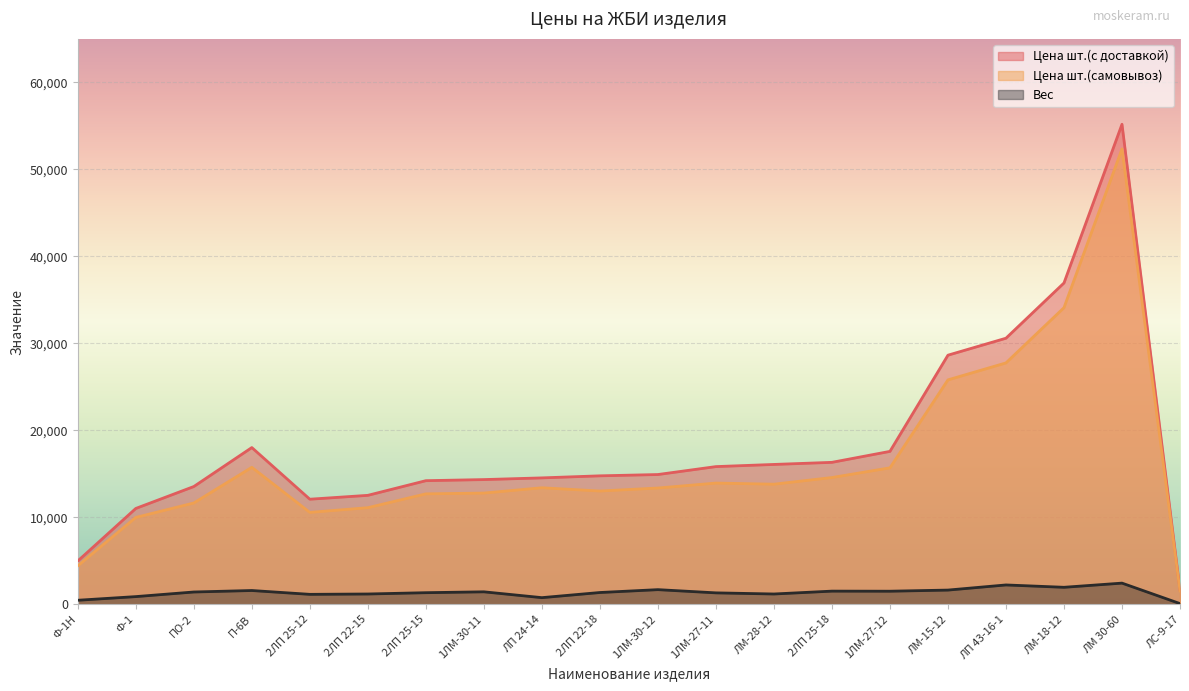

Count the number of categories in the chart.

20